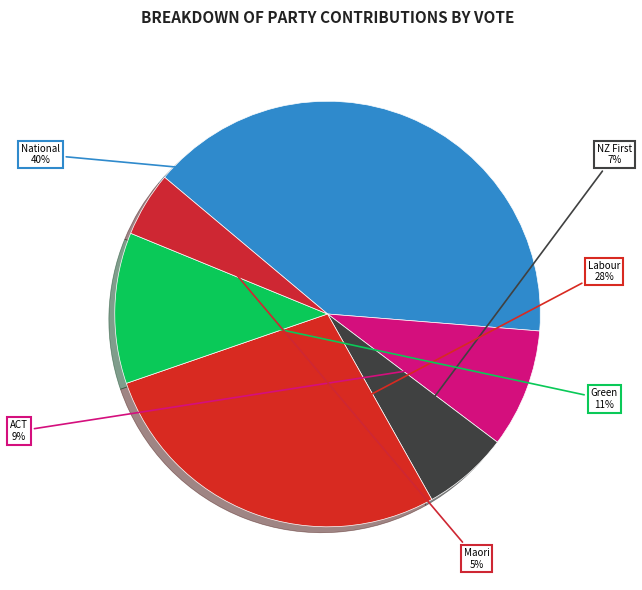

What percentage is the Labour slice, to the nearest percent?

28%